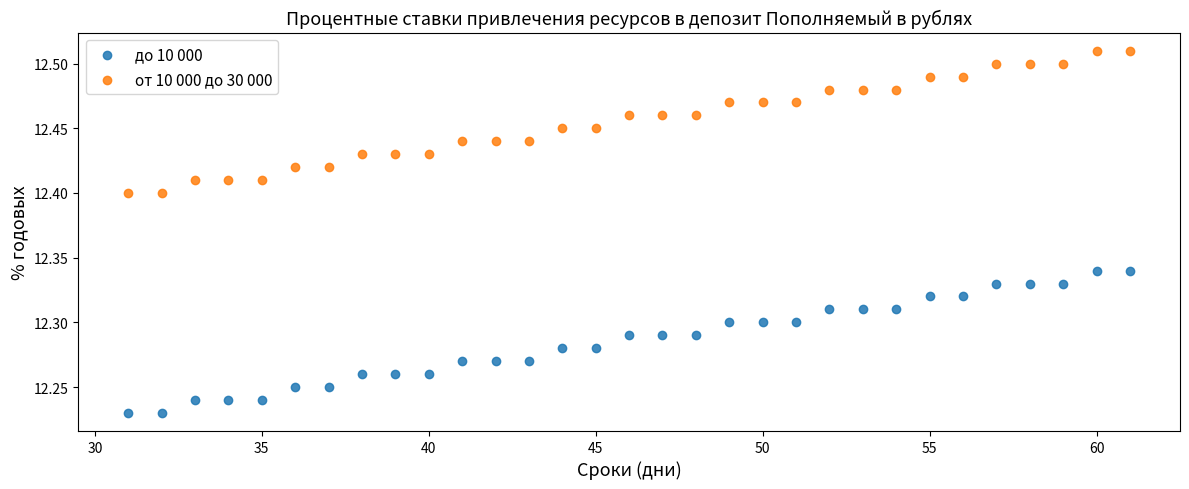

Which series reaches the maximum Y coordinate?

от 10 000 до 30 000